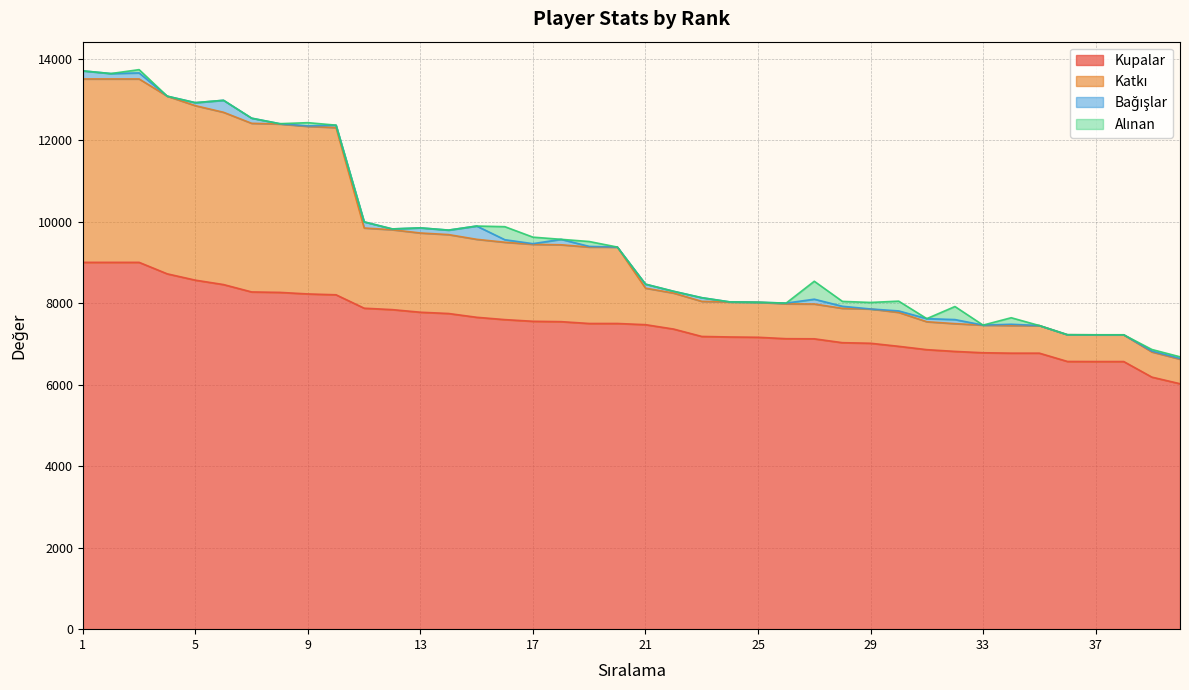

Which series has the widest spread of values?

Katkı